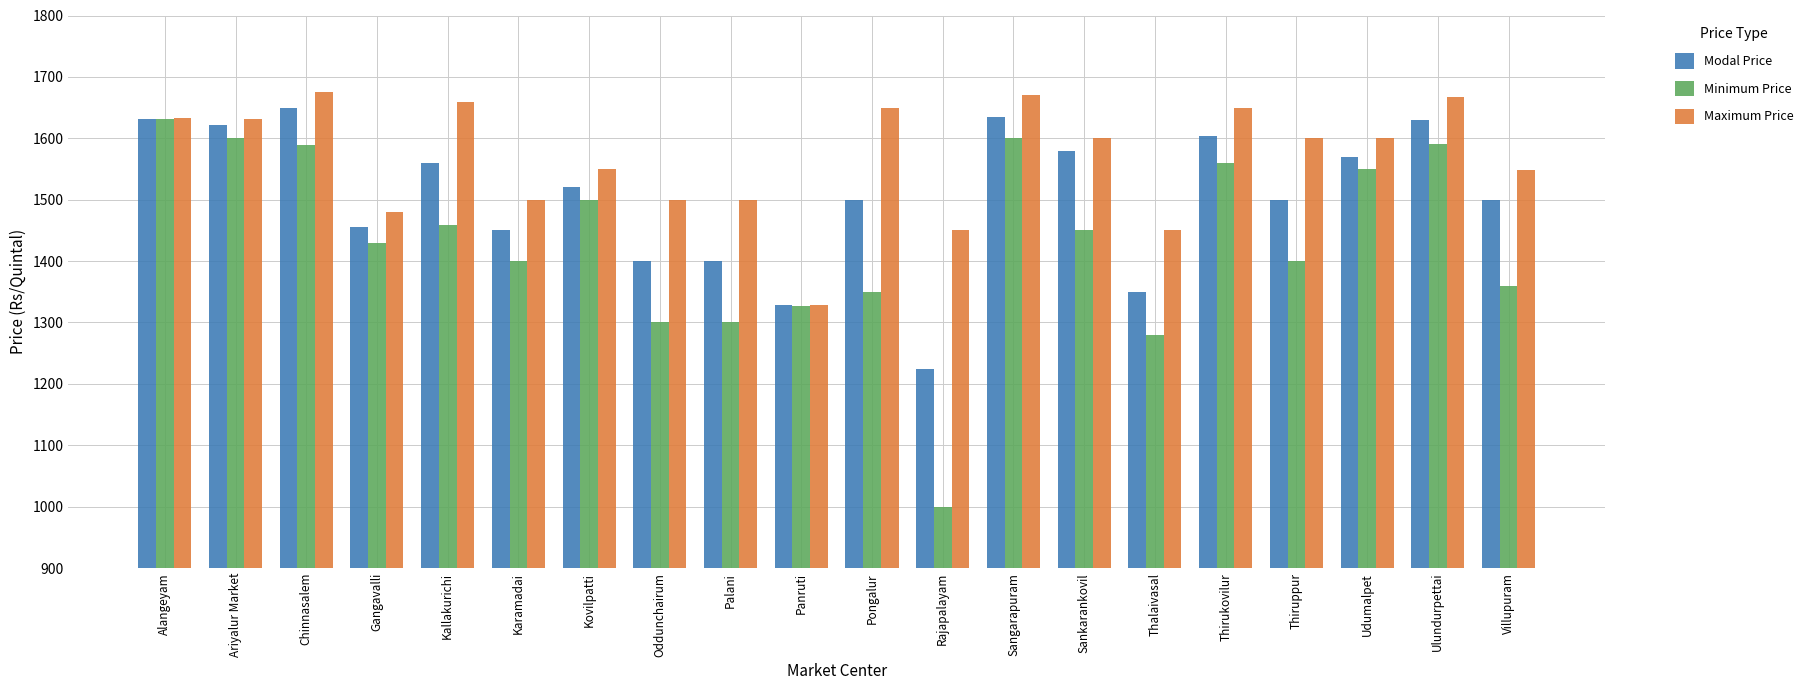

Is the value of Minimum Price at Ariyalur Market greater than the value of Maximum Price at Panruti?

Yes